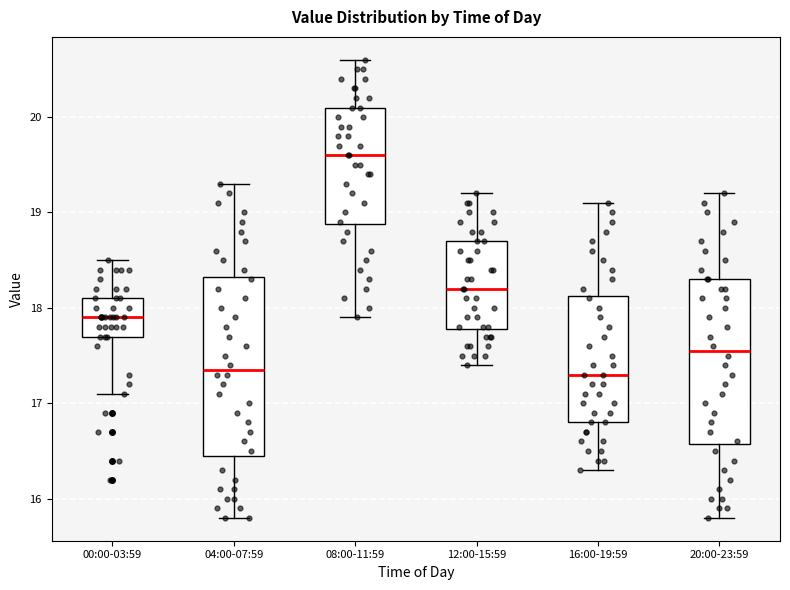

Which box is the tallest, from its lower edge to its upper edge?

04:00-07:59